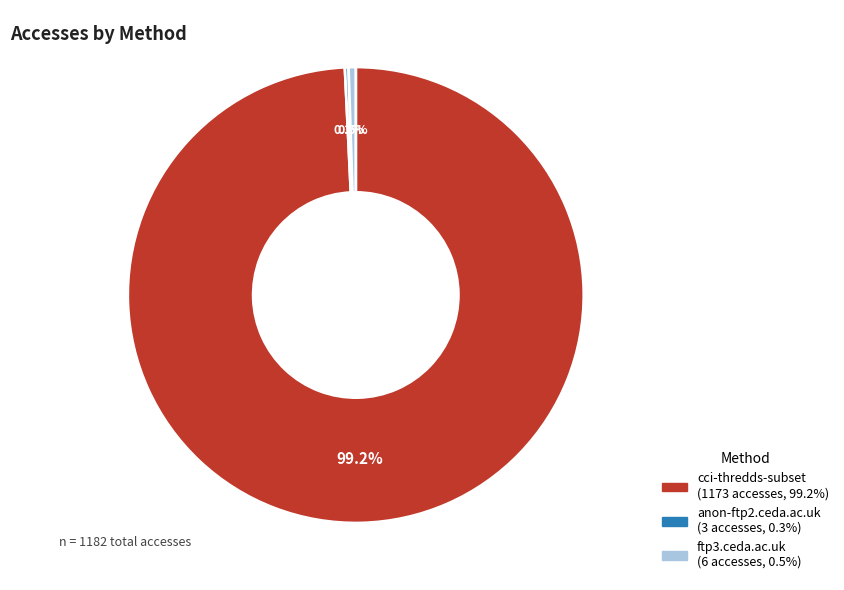

What is the largest slice in the pie chart?

cci-thredds-subset